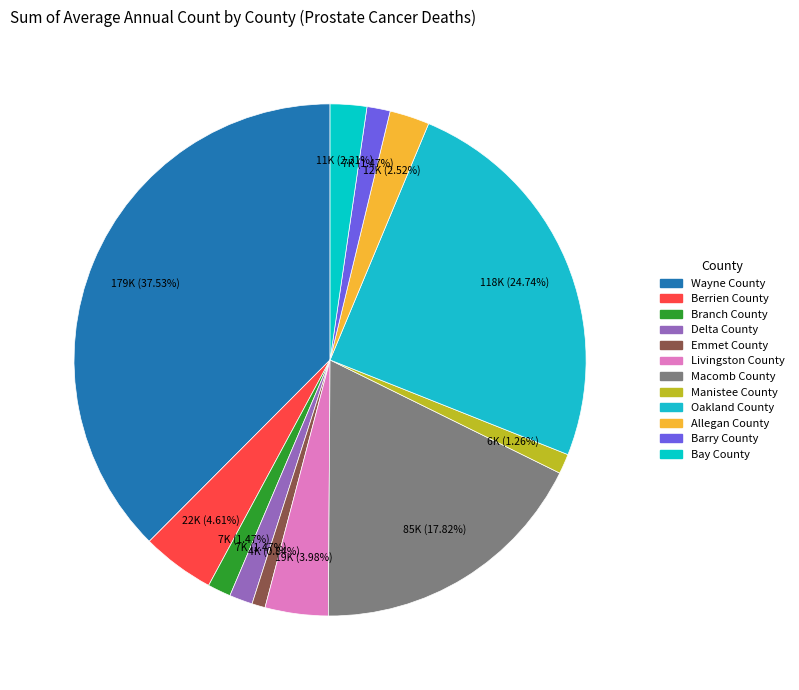

What is the change in value from Allegan County to Bay County?

-1